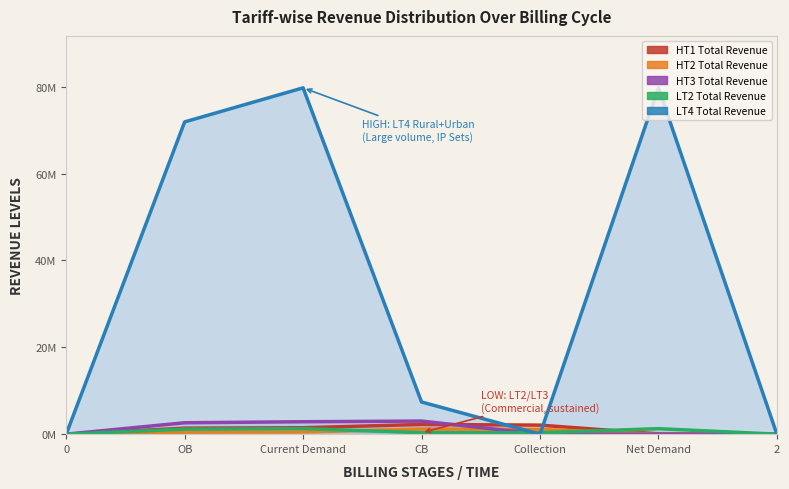

At which category is the sum across all series the highest?

Current Demand